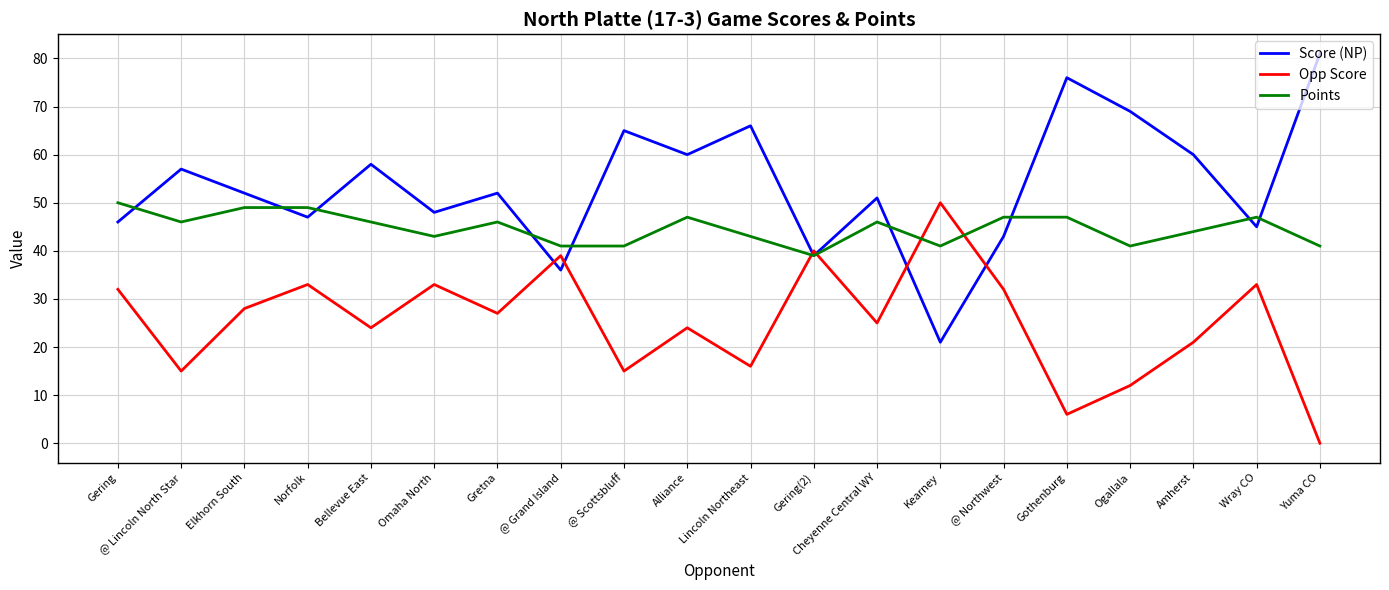

At how many categories does at least one series exceed 72?

2